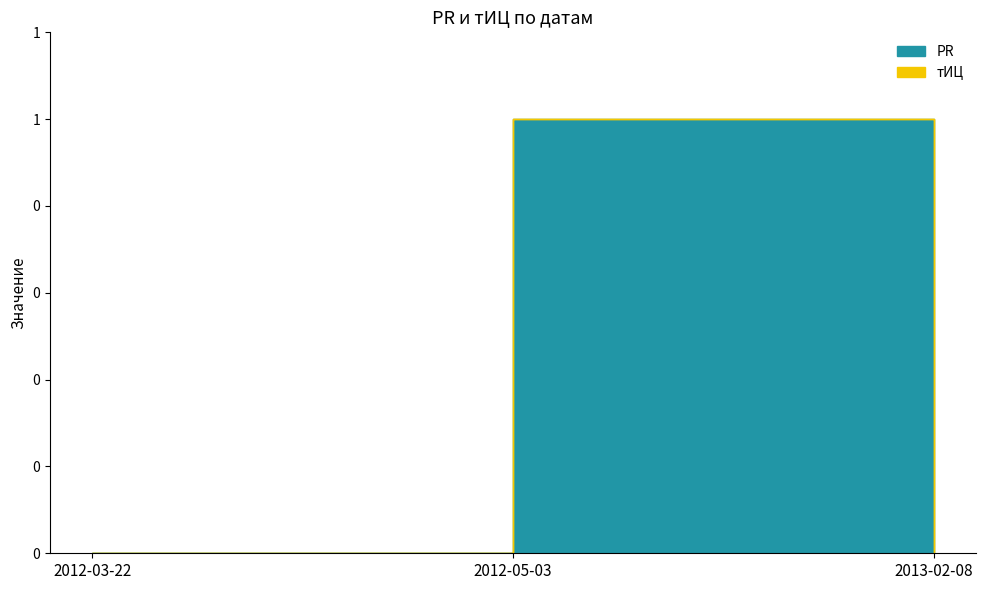

Read the PR value at 2012-05-03.

1